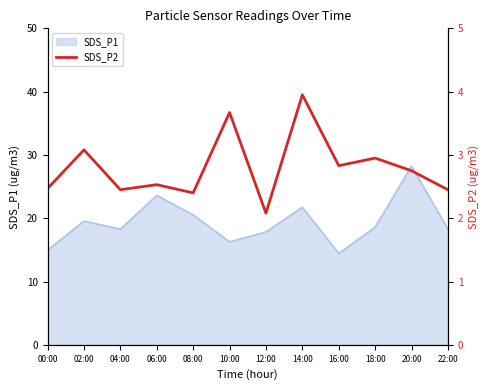

Does the chart display data point markers on the line(s)?

No